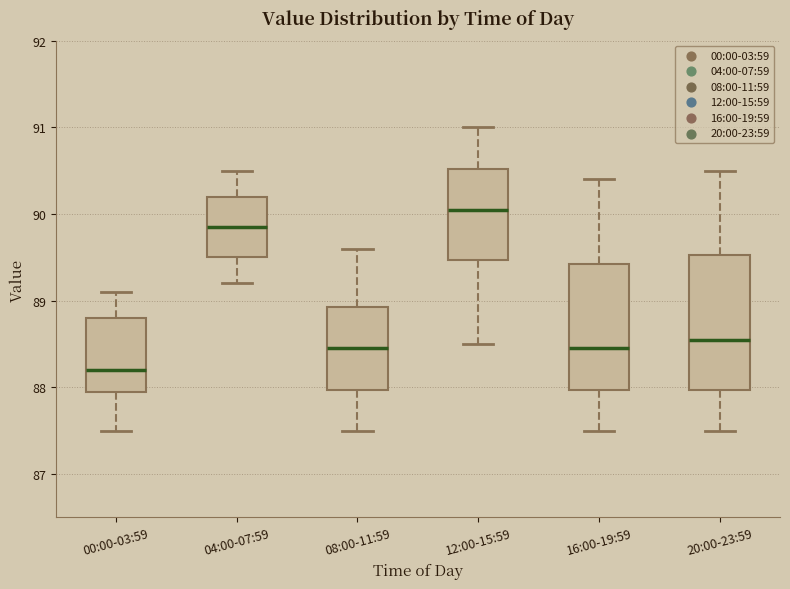

Reading left to right, read every box against the y-axis: the position of its median line, the range the box covers, and the ends of its whiskers. The values are not printed on the chart, so give them approximately, as read against the axis.

00:00-03:59: median 88.2, box 88.0 to 88.8, whiskers 87.5 to 89.1
04:00-07:59: median 89.9, box 89.5 to 90.2, whiskers 89.2 to 90.5
08:00-11:59: median 88.5, box 88.0 to 88.9, whiskers 87.5 to 89.6
12:00-15:59: median 90.1, box 89.5 to 90.5, whiskers 88.5 to 91.0
16:00-19:59: median 88.5, box 88.0 to 89.4, whiskers 87.5 to 90.4
20:00-23:59: median 88.6, box 88.0 to 89.5, whiskers 87.5 to 90.5